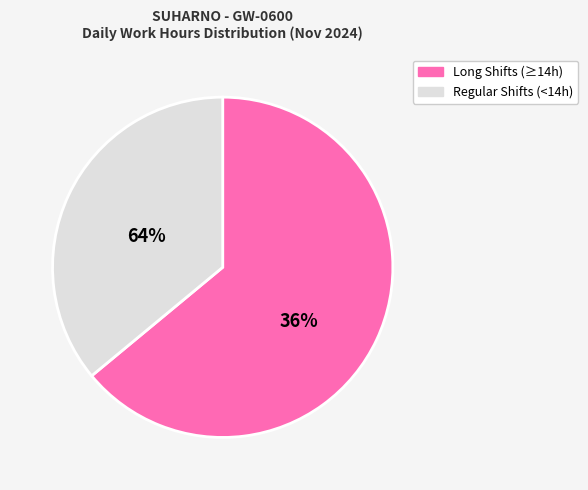

Is Tue 26 the majority of the pie?

No